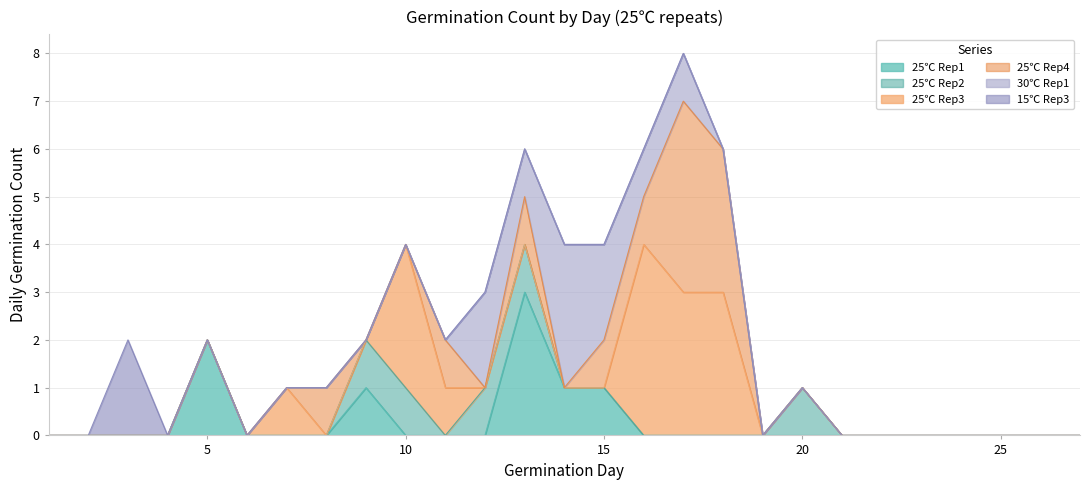

Reading left to right, what are all the values shown in this chart?

25℃ Rep1: 1=0	2=0	3=0	4=0	5=2	6=0	7=0	8=0	9=1	10=0	11=0	12=0	13=3	14=1	15=1	16=0	17=0	18=0	19=0	20=0	21=0	22=0	23=0	24=0	25=0	26=0	27=0
25℃ Rep2: 1=0	2=0	3=0	4=0	5=0	6=0	7=0	8=0	9=1	10=1	11=0	12=1	13=1	14=0	15=0	16=0	17=0	18=0	19=0	20=1	21=0	22=0	23=0	24=0	25=0	26=0	27=0
25℃ Rep3: 1=0	2=0	3=0	4=0	5=0	6=0	7=1	8=0	9=0	10=3	11=1	12=0	13=0	14=0	15=0	16=4	17=3	18=3	19=0	20=0	21=0	22=0	23=0	24=0	25=0	26=0	27=0
25℃ Rep4: 1=0	2=0	3=0	4=0	5=0	6=0	7=0	8=1	9=0	10=0	11=1	12=0	13=1	14=0	15=1	16=1	17=4	18=3	19=0	20=0	21=0	22=0	23=0	24=0	25=0	26=0	27=0
30℃ Rep1: 1=0	2=0	3=0	4=0	5=0	6=0	7=0	8=0	9=0	10=0	11=0	12=2	13=1	14=3	15=2	16=1	17=1	18=0	19=0	20=0	21=0	22=0	23=0	24=0	25=0	26=0	27=0
15℃ Rep3: 1=0	2=0	3=2	4=0	5=0	6=0	7=0	8=0	9=0	10=0	11=0	12=0	13=0	14=0	15=0	16=0	17=0	18=0	19=0	20=0	21=0	22=0	23=0	24=0	25=0	26=0	27=0